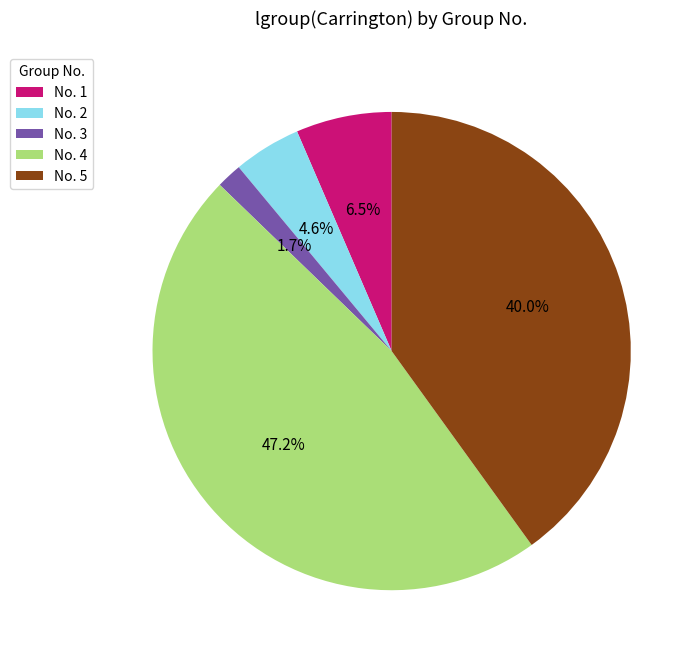

Does No. 3 account for over 50% of the chart?

No